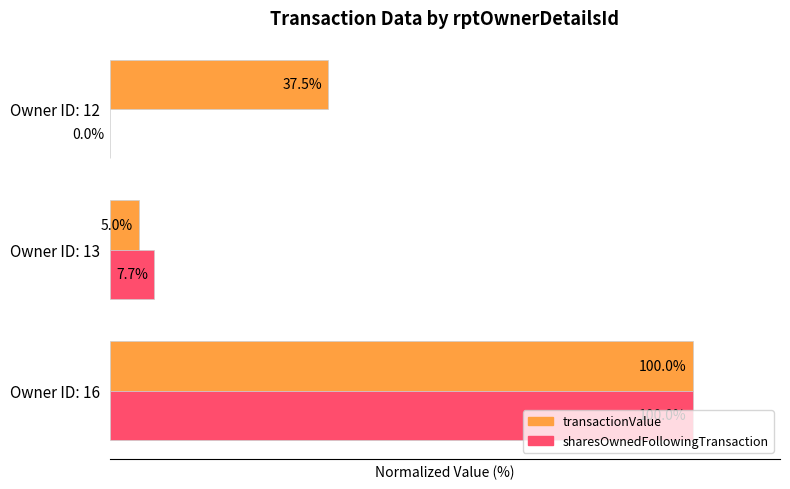

At which category is the sum across all series the highest?

Owner ID: 16